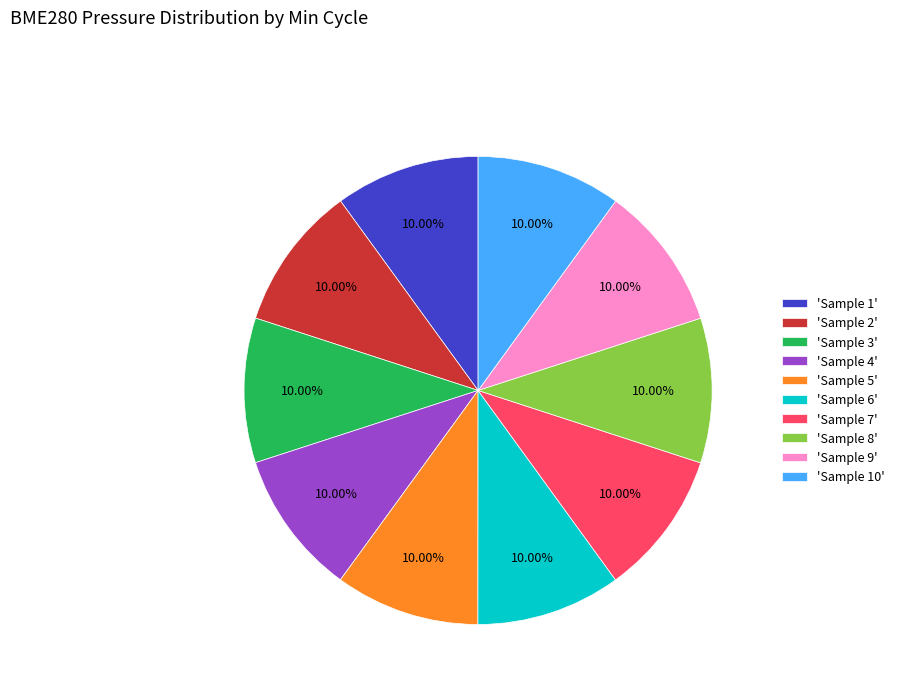

Do 'Sample 8' and 'Sample 9' together represent more than half of the pie?

No